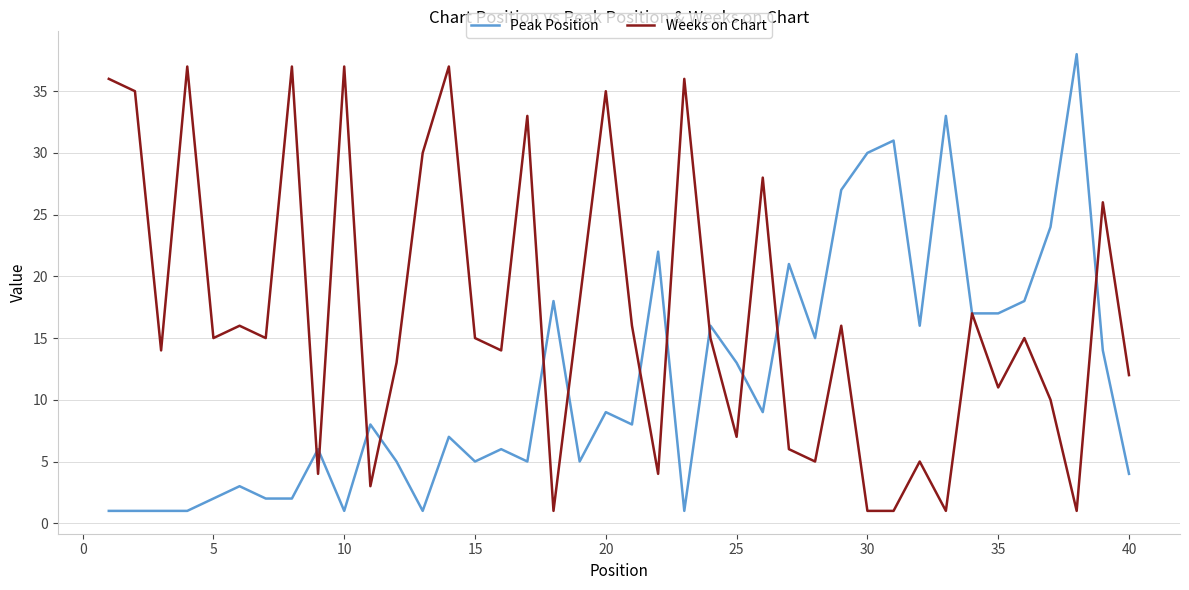

Reading right to left, transcribe all the data shown in this chart.

Peak Position: 4	14	38	24	18	17	17	33	16	31	30	27	15	21	9	13	16	1	22	8	9	5	18	5	6	5	7	1	5	8	1	6	2	2	3	2	1	1	1	1
Weeks on Chart: 12	26	1	10	15	11	17	1	5	1	1	16	5	6	28	7	15	36	4	16	35	18	1	33	14	15	37	30	13	3	37	4	37	15	16	15	37	14	35	36